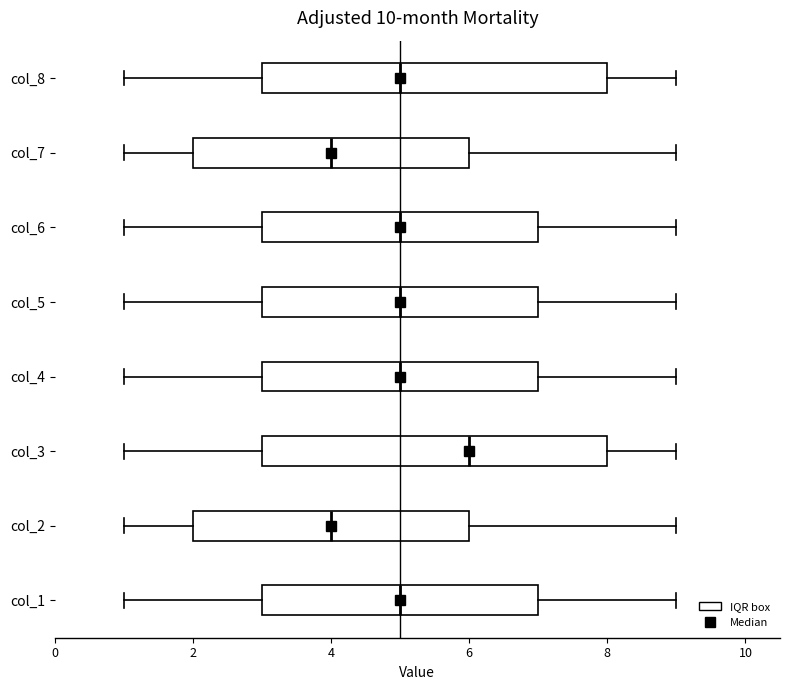

Where does the right whisker of the box for col_5 end on the x-axis? The values are not printed on the chart, so give them approximately, as read against the axis.

9